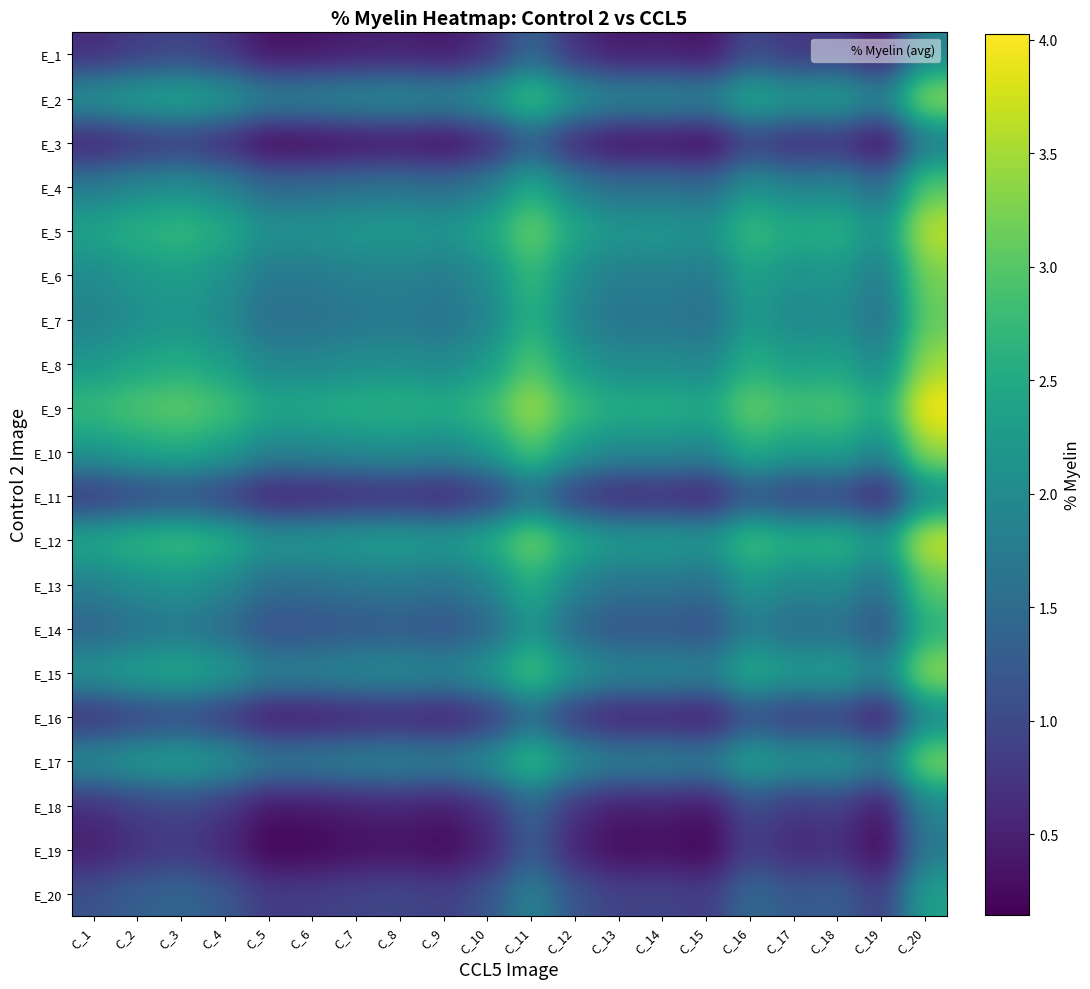

Count the number of data series in this chart.

20